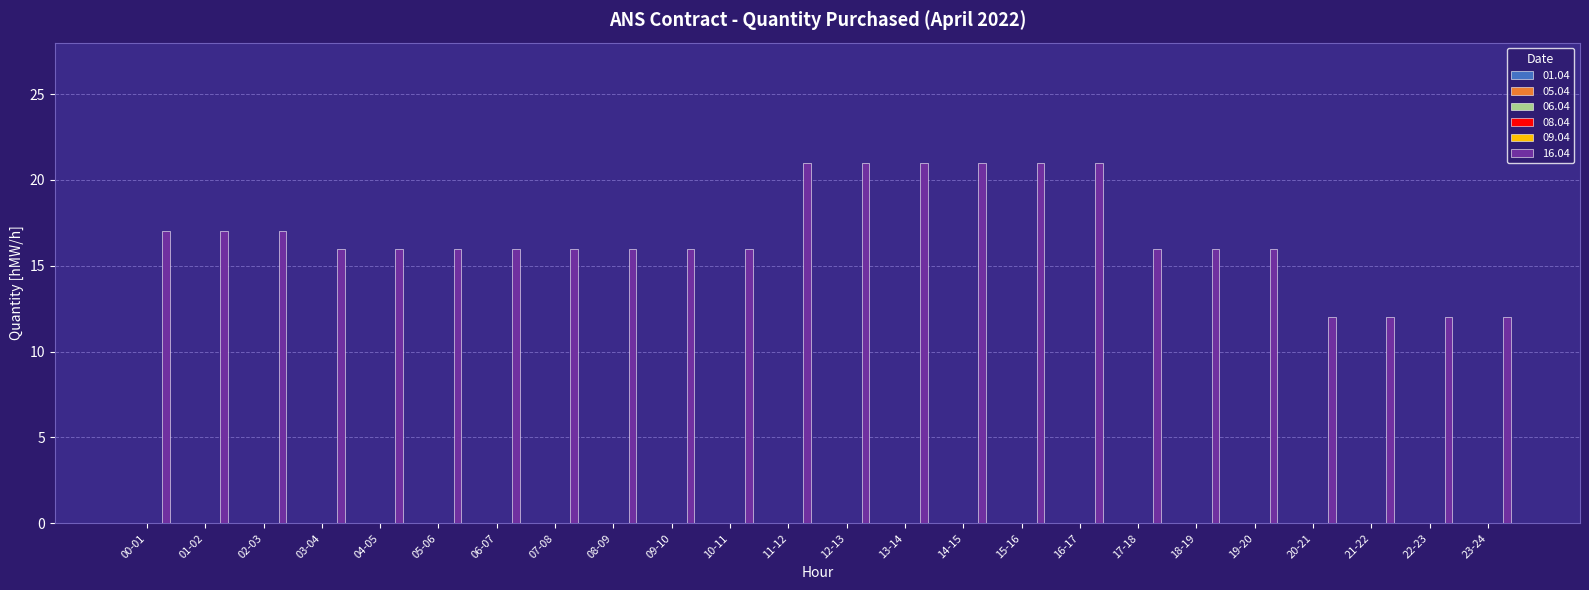

What is the smallest value displayed?

12